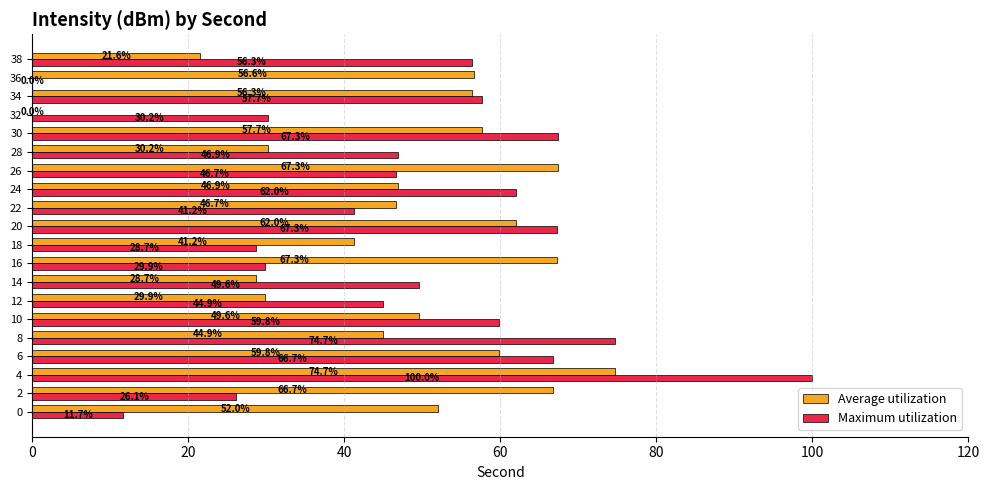

What value does the Maximum utilization series have at 6?

66.7